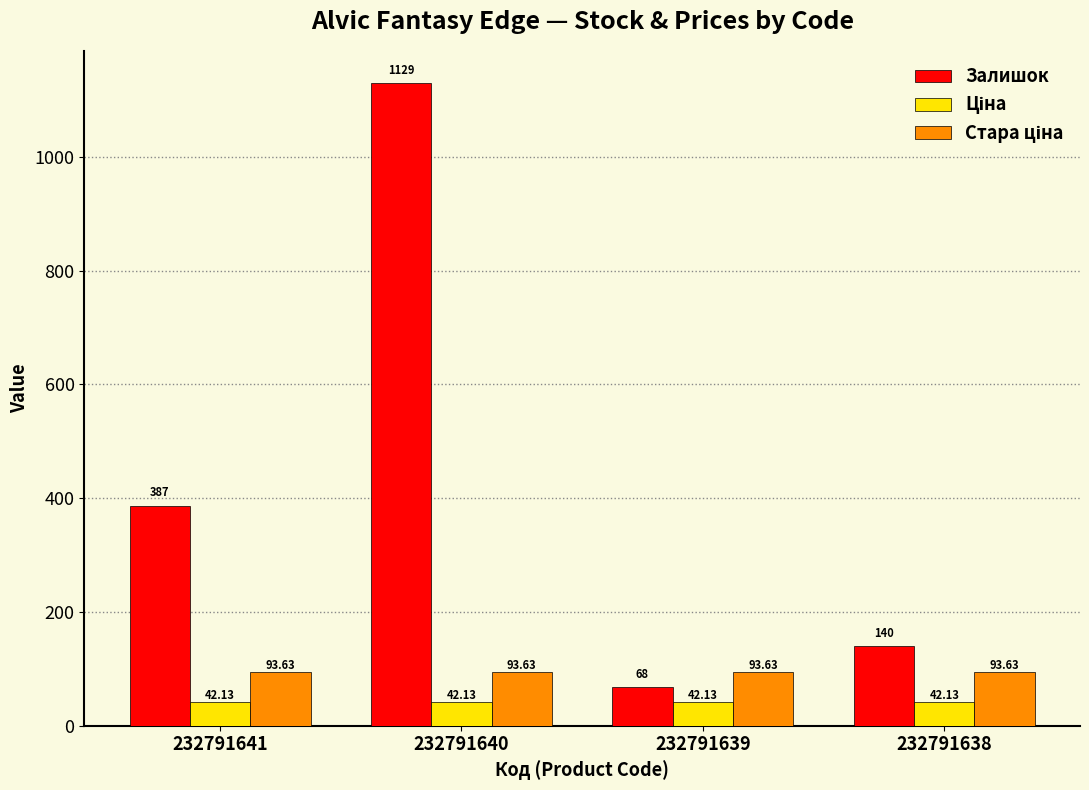

What is the spread (max minus min) of values at 232791640?

1086.9